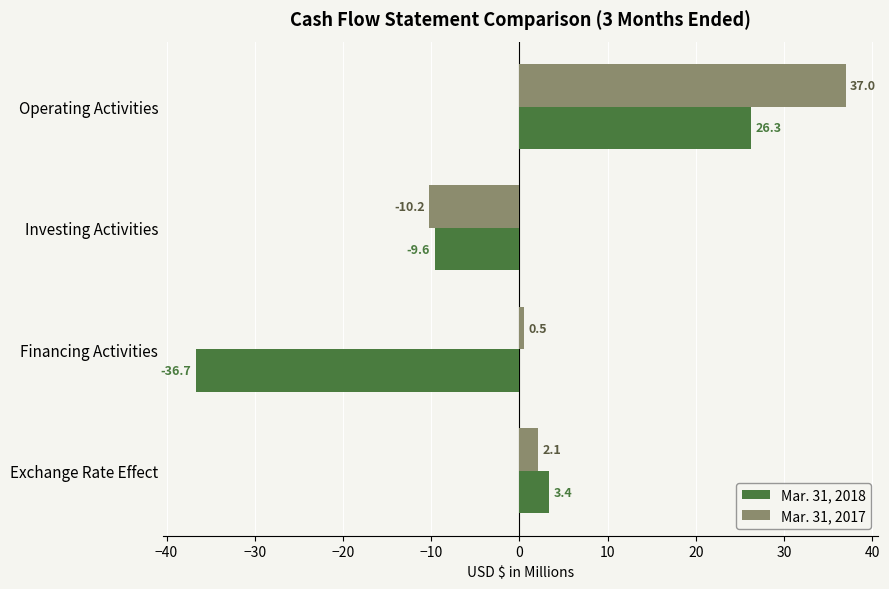

Where is Mar. 31, 2017 nearest to the value 13?

Exchange Rate Effect